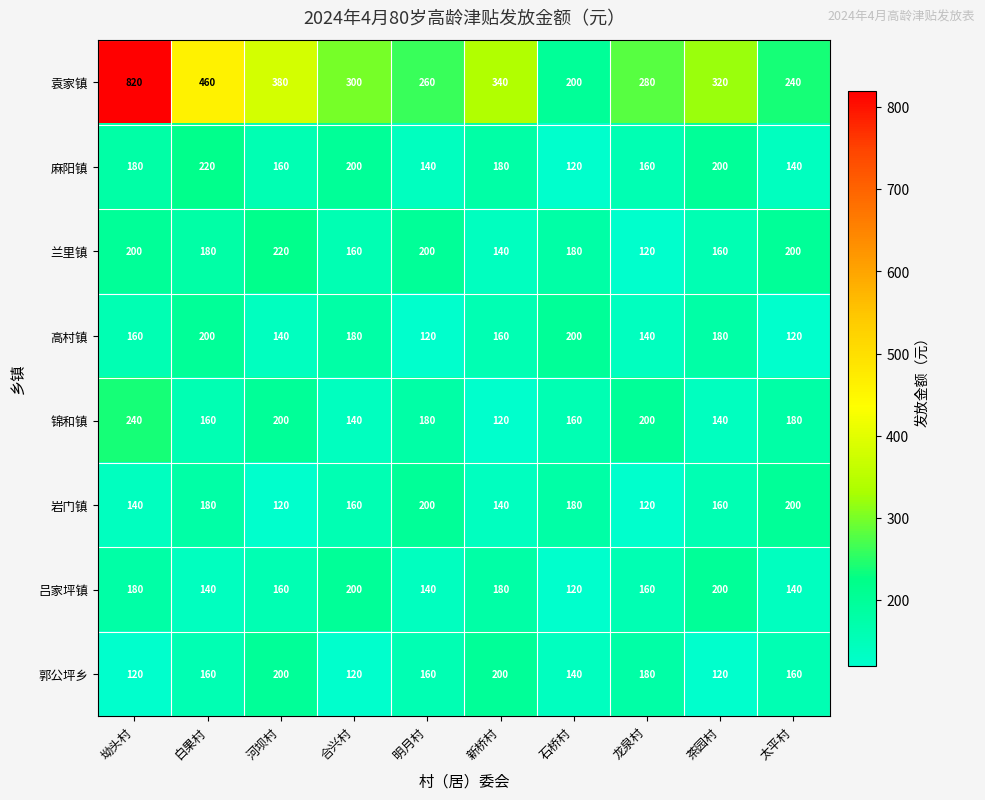

The value of 兰里镇 at 石桥村 is 180. True or false?

True